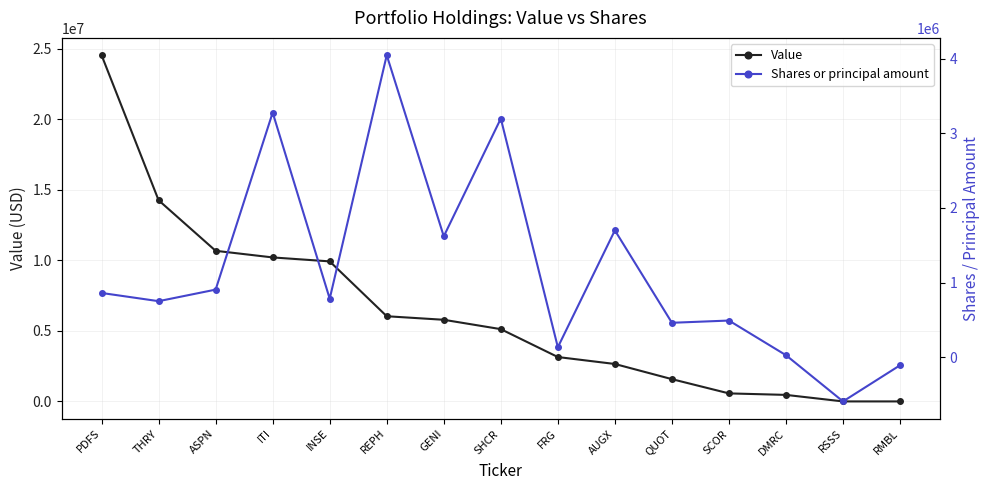

Rank the series by their maximum value, from highest to lowest.

Value, Shares or principal amount